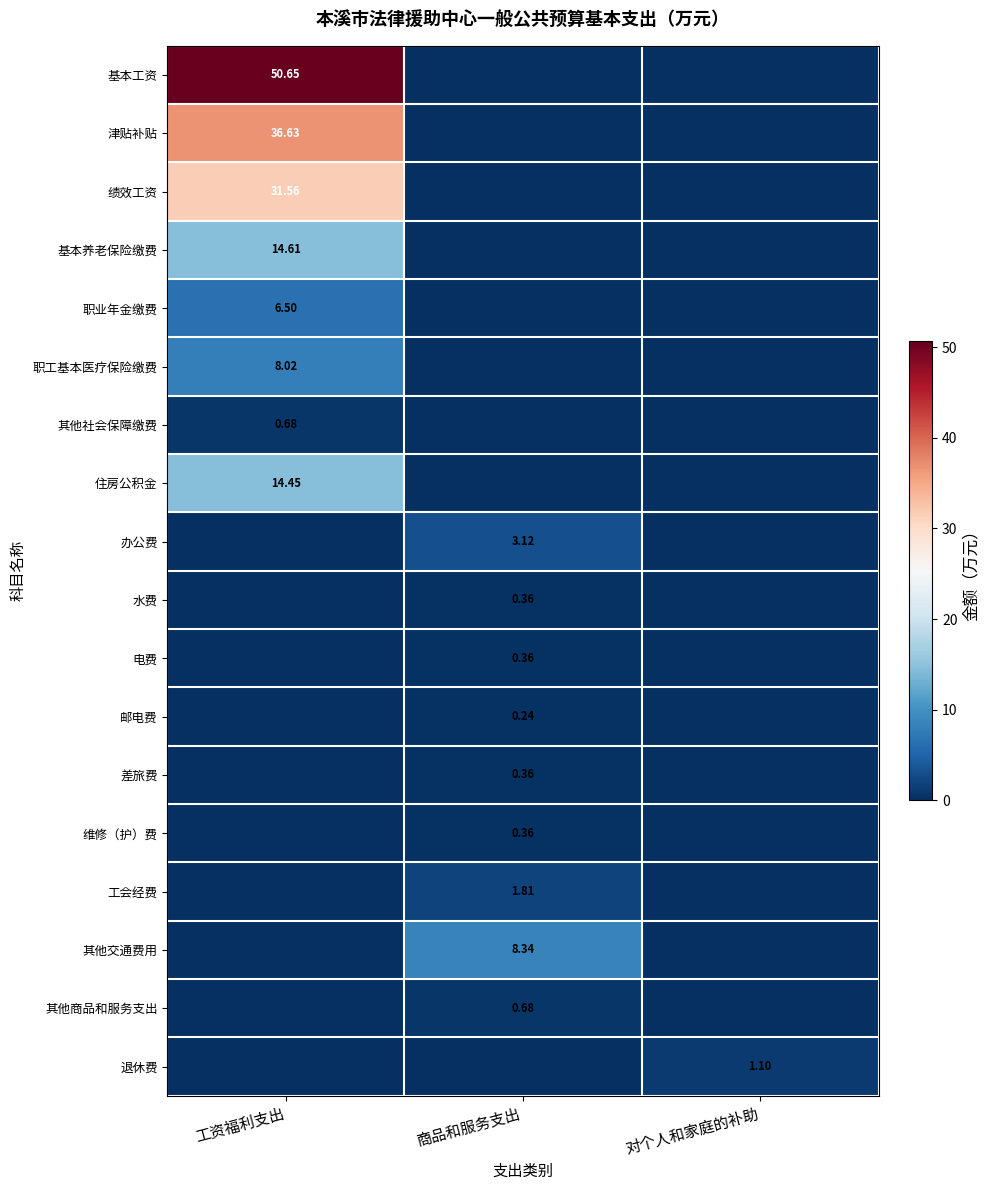

True or false: 基本工资 has a value of 50.6 at 工资福利支出.

True